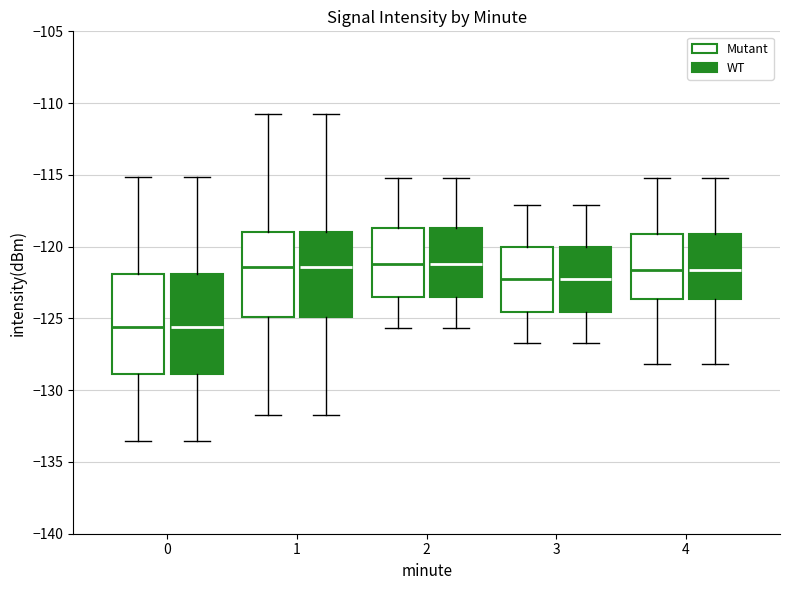

Where does the median line of the box for 4 (WT) sit on the y-axis? The values are not printed on the chart, so give them approximately, as read against the axis.

-121.5